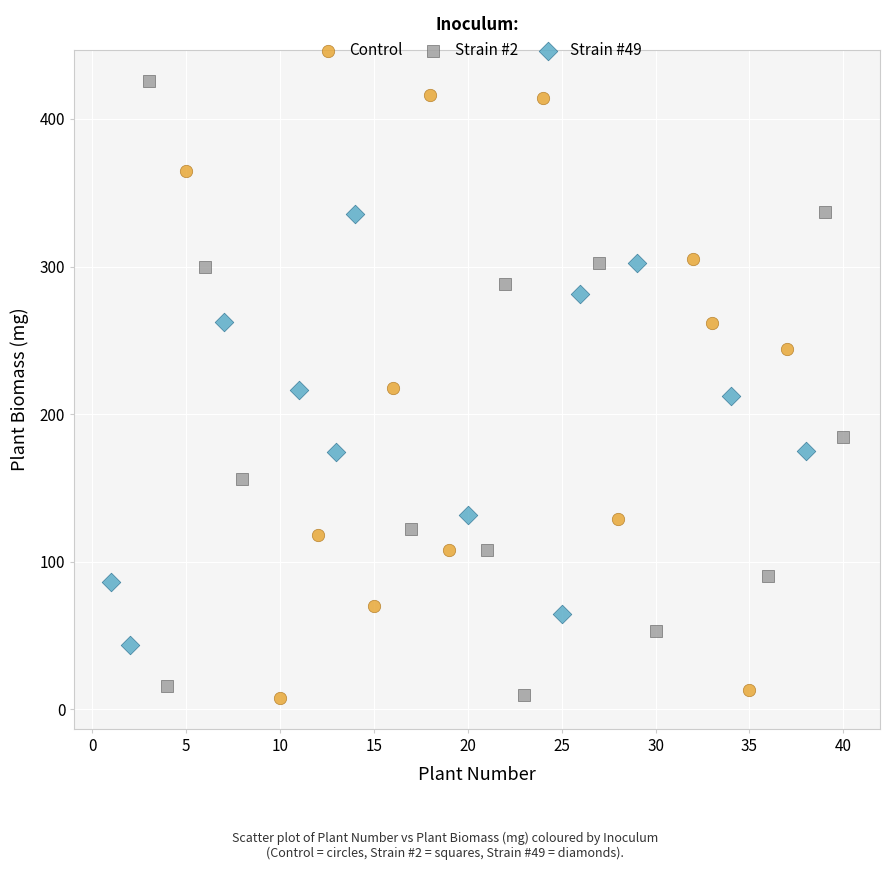

What are all the series names shown in the legend?

Control, Strain #2, Strain #49